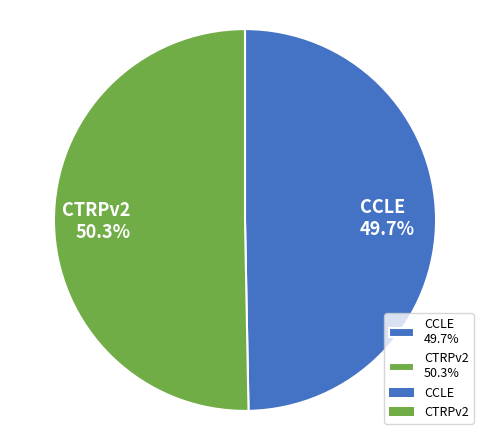

Is it true that CCLE is 60% of the pie?

False